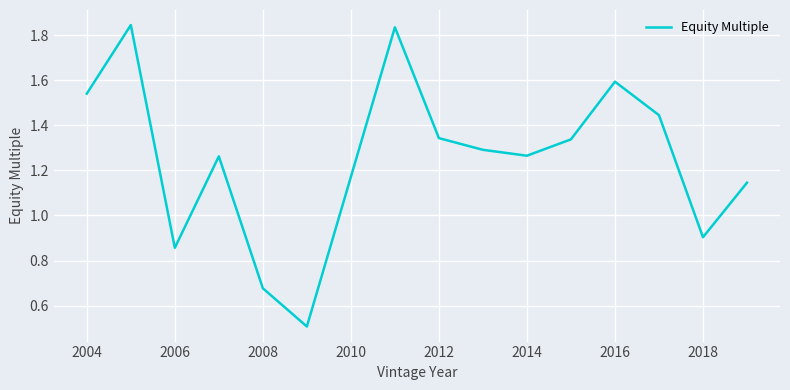

How many points are lower than both their immediate neighbors (excluding endpoints)?

4